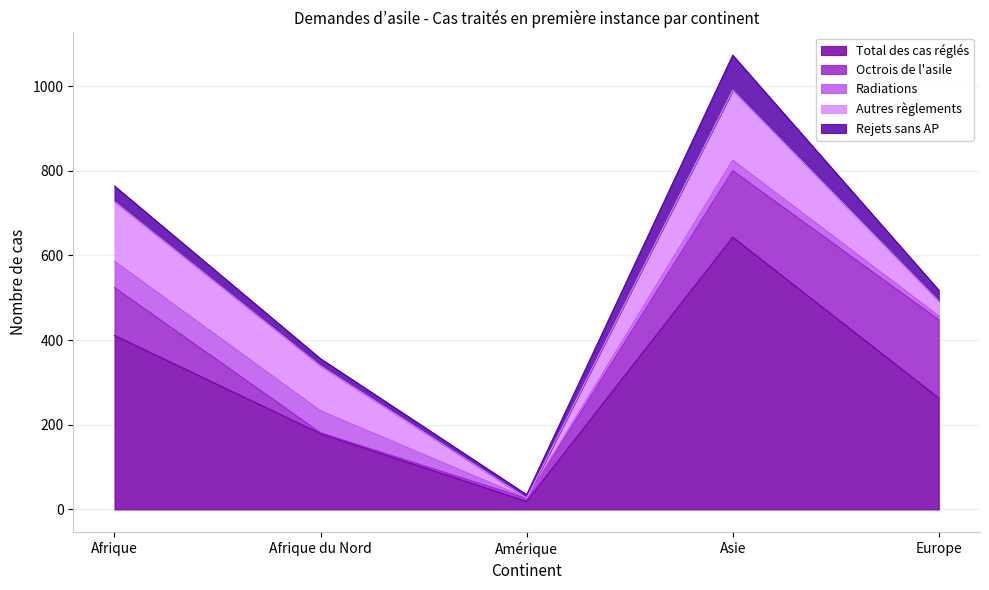

What position from the right is Asie?

2